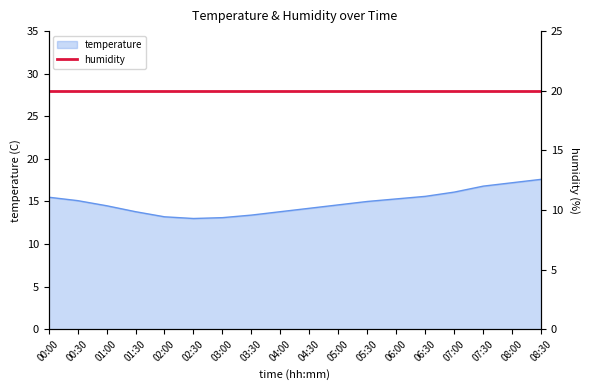

Approximately how many times larger is the value at 03:00 compared to 08:30?

0.7